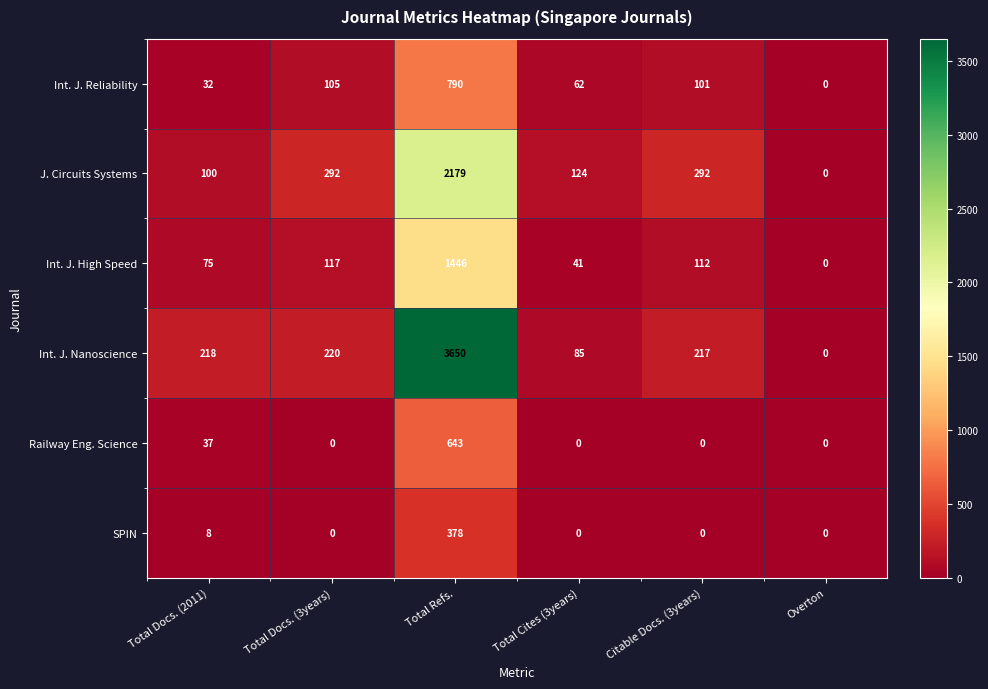

Which category has the highest value in the Int. J. Reliability series?

Total Refs.